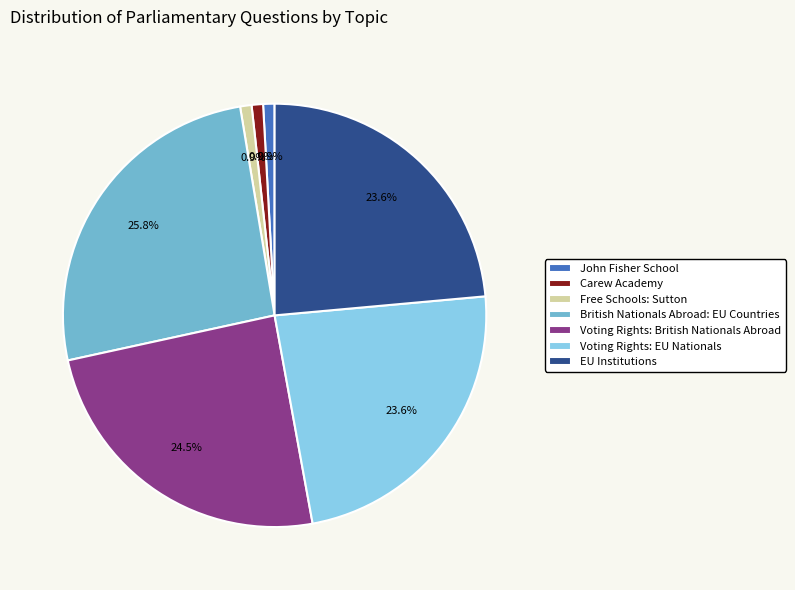

What percentage is NOT represented by John Fisher School?

99.1%